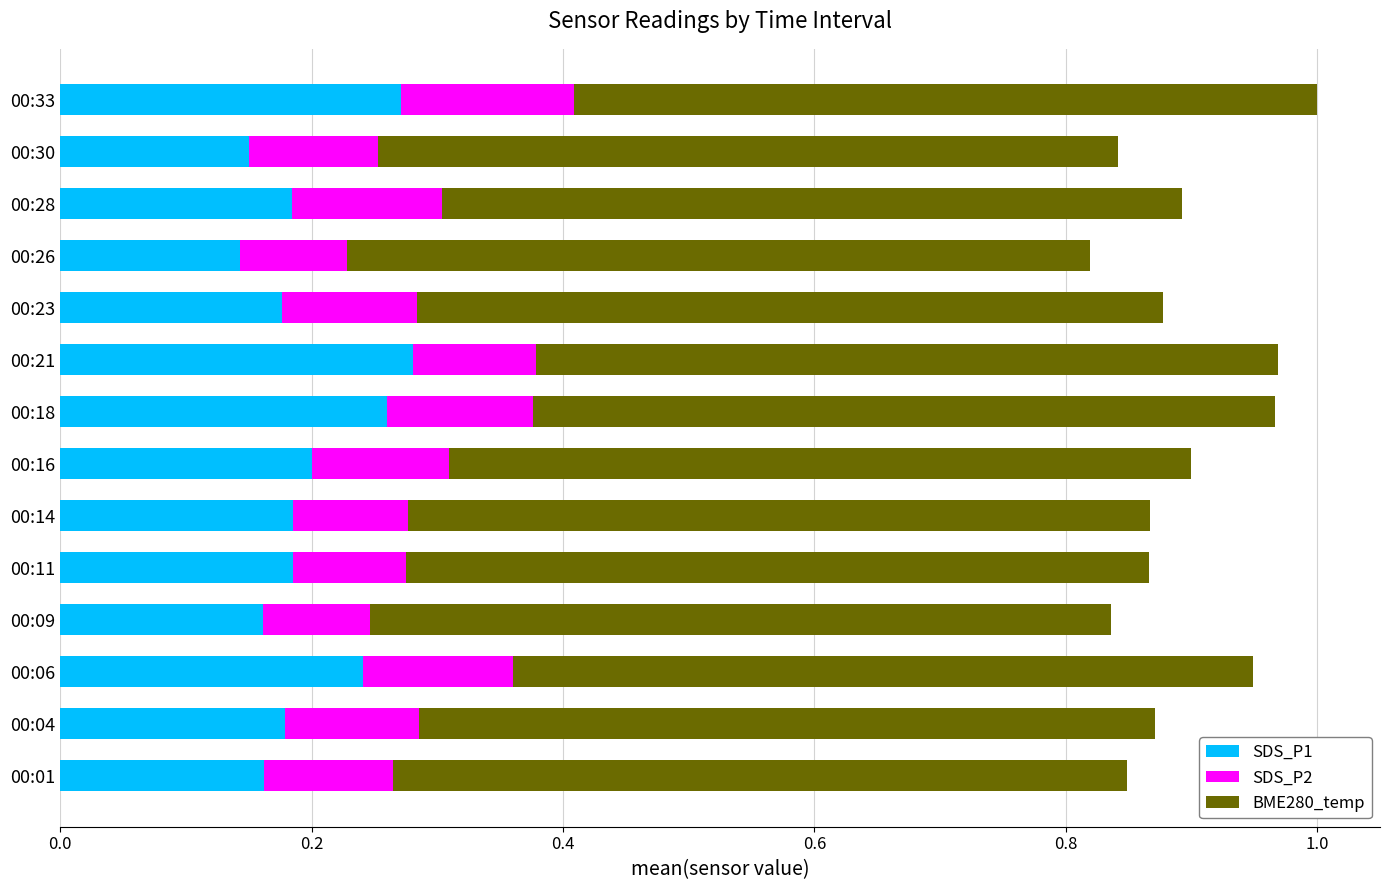

What is the total value across all series at 00:06?

0.9